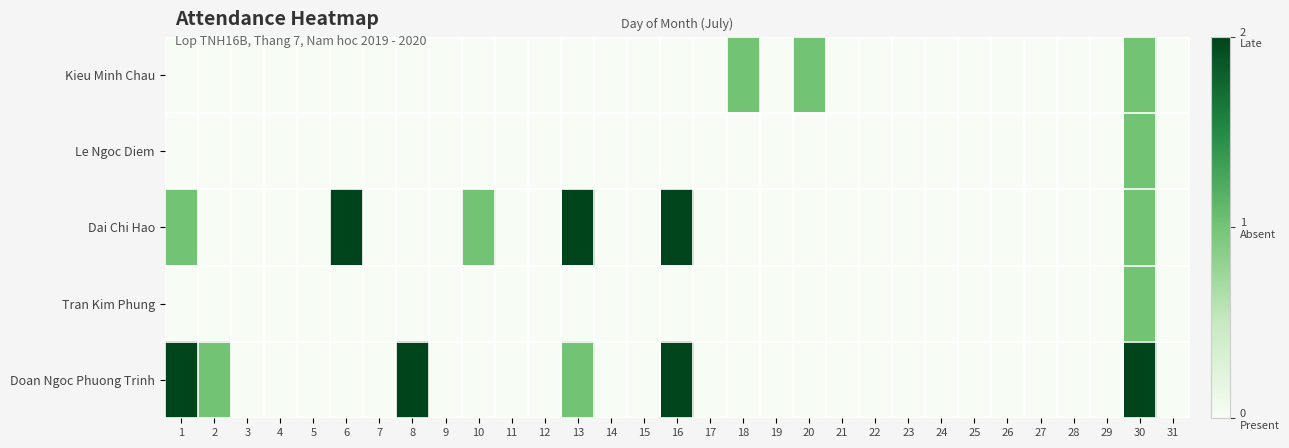

Which series has the widest spread of values?

Dai Chi Hao